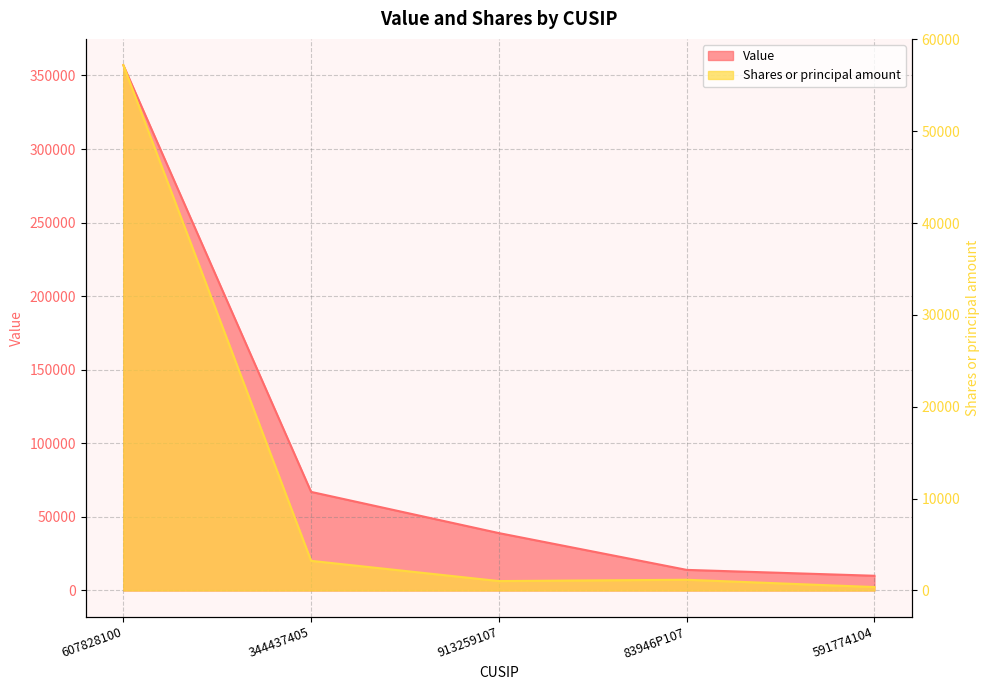

Reading left to right, what are all the values shown in this chart?

Value: 607828100=357000	344437405=67000	913259107=39000	83946P107=14000	591774104=10000
Shares or principal amount: 607828100=57184	344437405=3227	913259107=1024	83946P107=1167	591774104=373